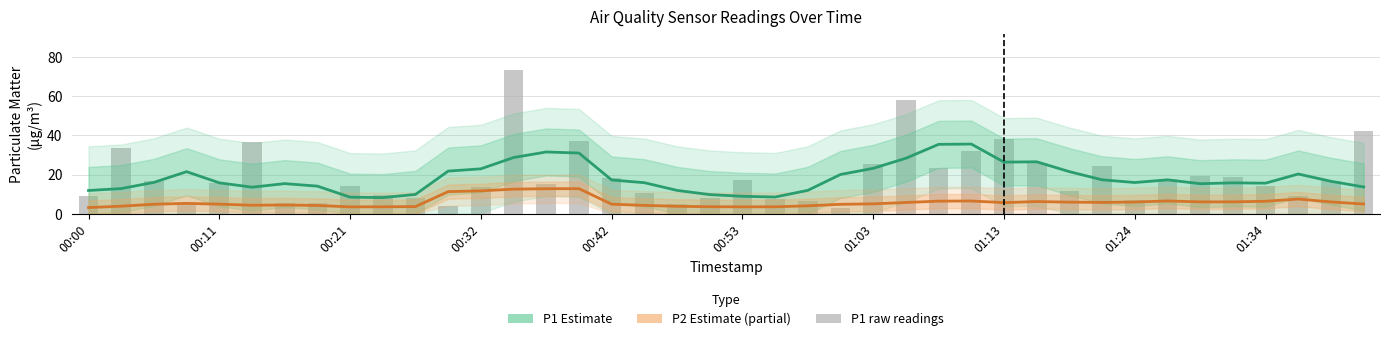

Which series has the largest total across all categories?

P1 raw